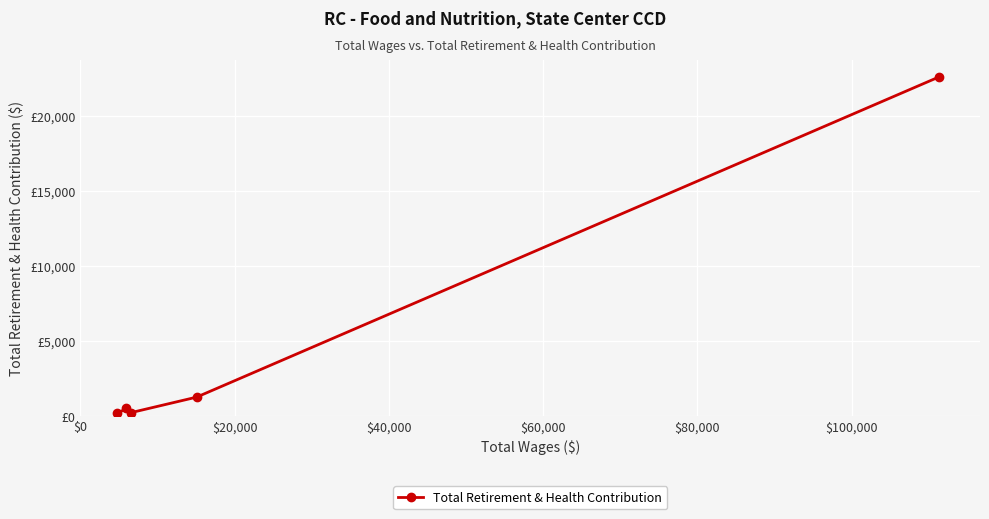

Is this an area chart (filled region under the line)?

No